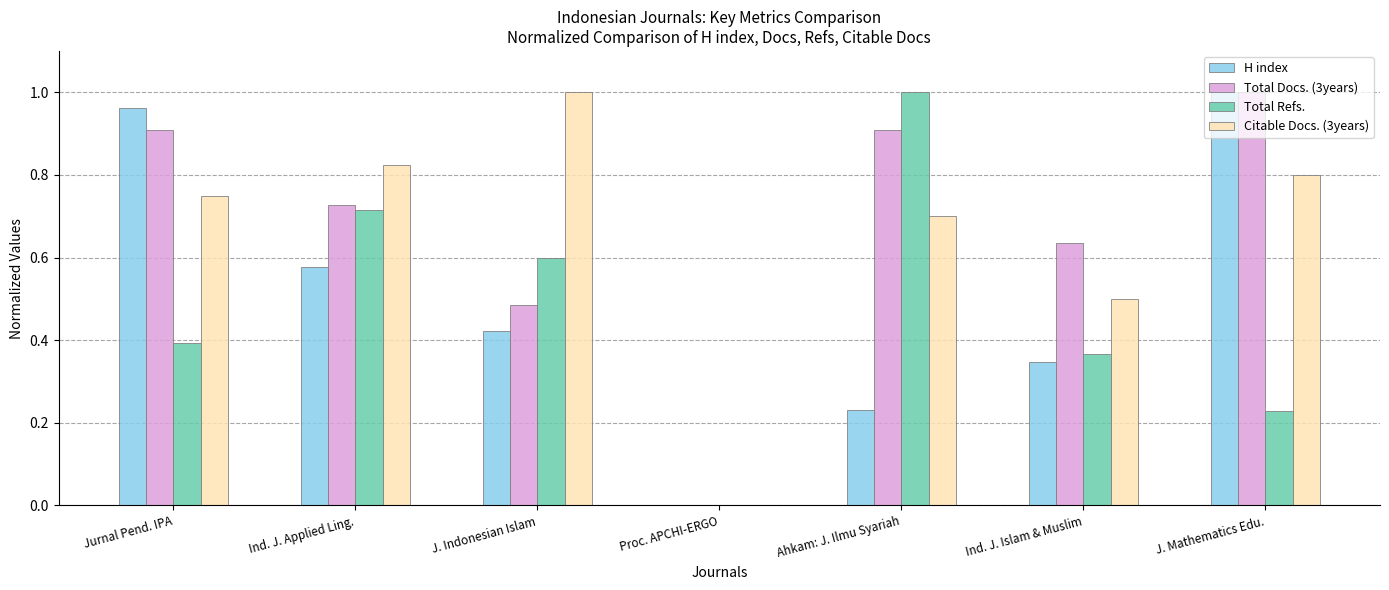

What is the sum of the Citable Docs. (3years) values at J. Mathematics Edu. and Ind. J. Applied Ling.?

1.6